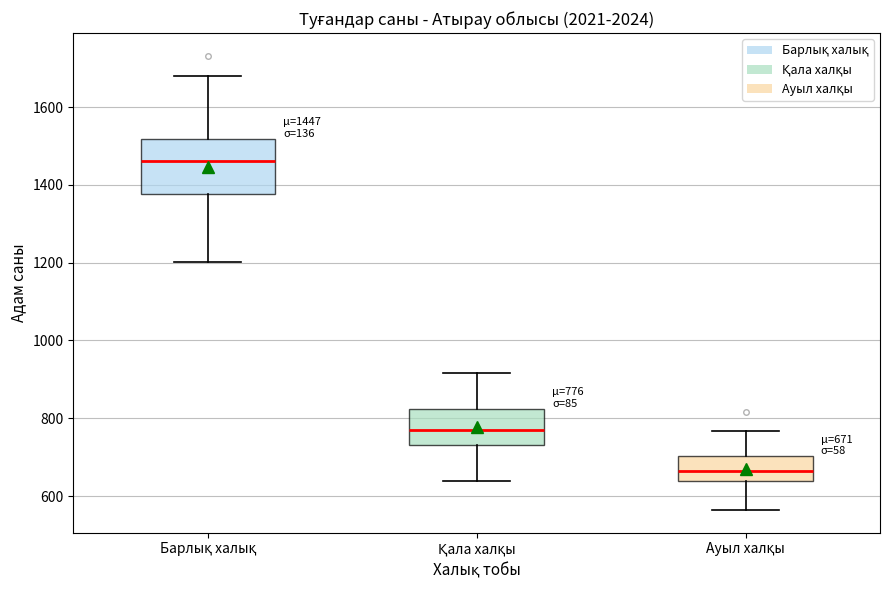

Which box is the tallest, from its lower edge to its upper edge?

Барлық халық